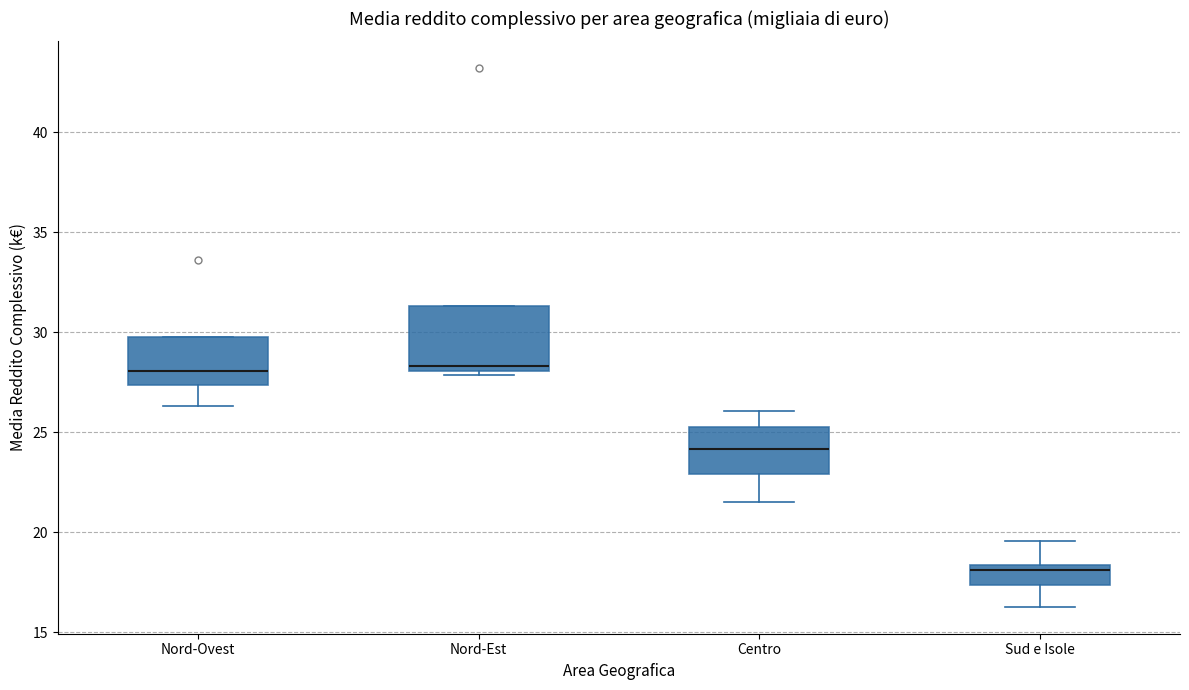

Which box's median line is the lowest?

Sud e Isole